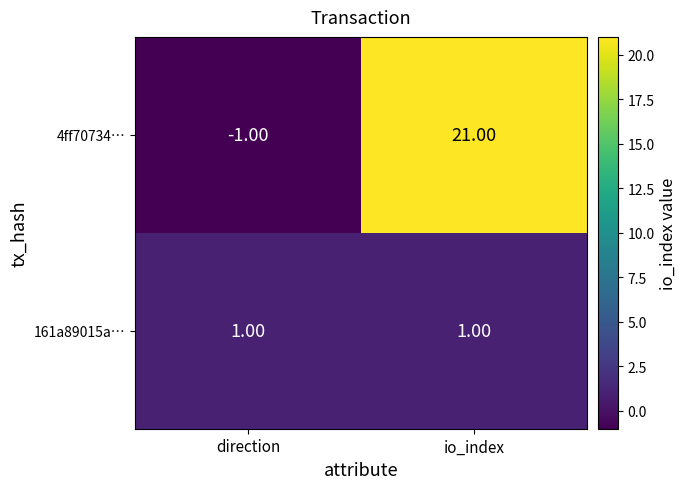

Between direction and io_index, which series saw the biggest shift?

4ff70734…